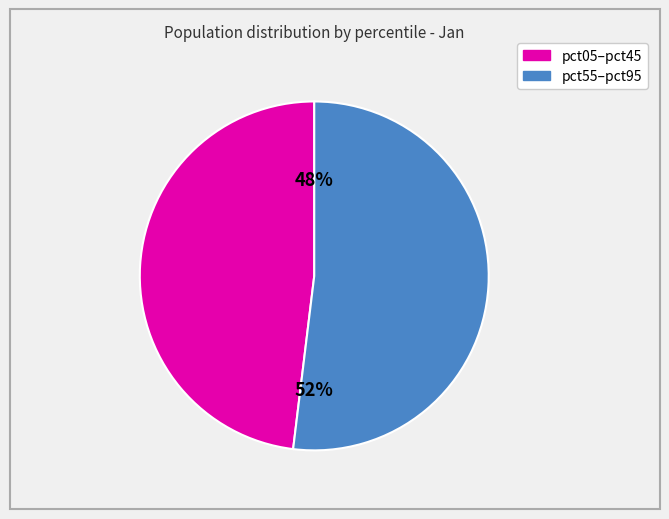

Do pct05–pct45 and pct55–pct95 together represent more than half of the pie?

Yes